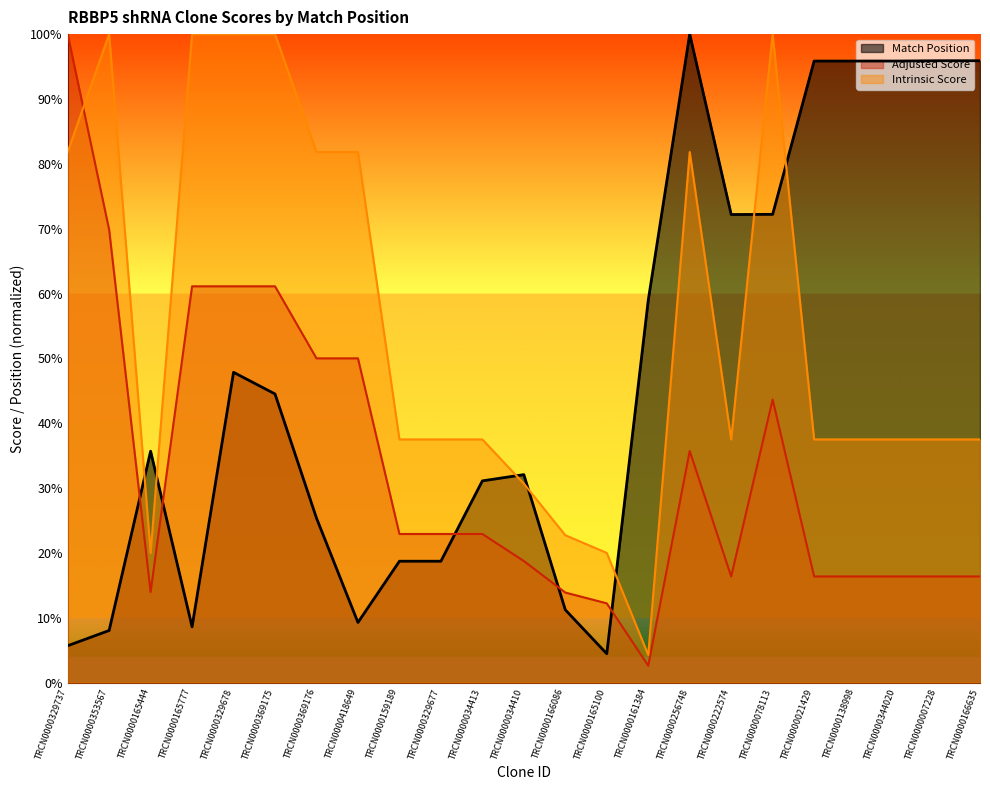

What is the label of the 11th point from the left?

TRCN0000034413